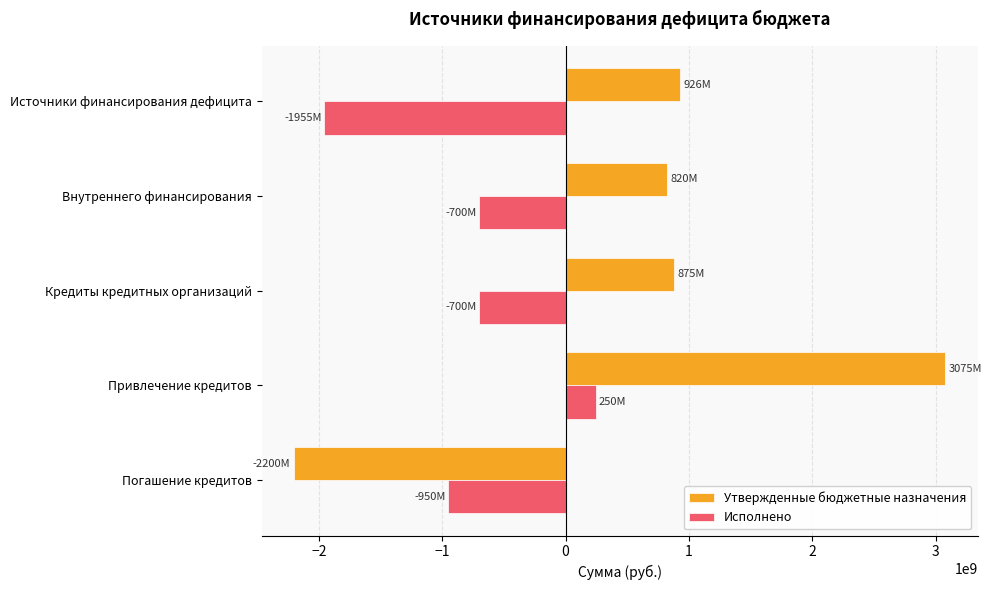

Which series changed the most between Источники финансирования дефицита and Внутреннего финансирования?

Исполнено